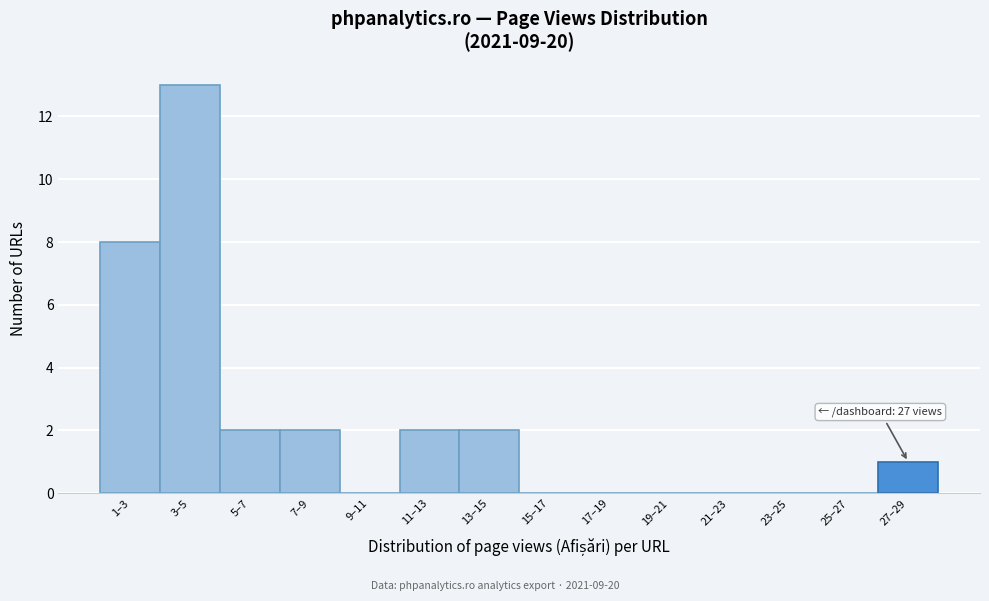

Reading left to right, extract all data points from this chart.

1–3=8	3–5=13	5–7=2	7–9=2	9–11=0	11–13=2	13–15=2	15–17=0	17–19=0	19–21=0	21–23=0	23–25=0	25–27=0	27–29=1